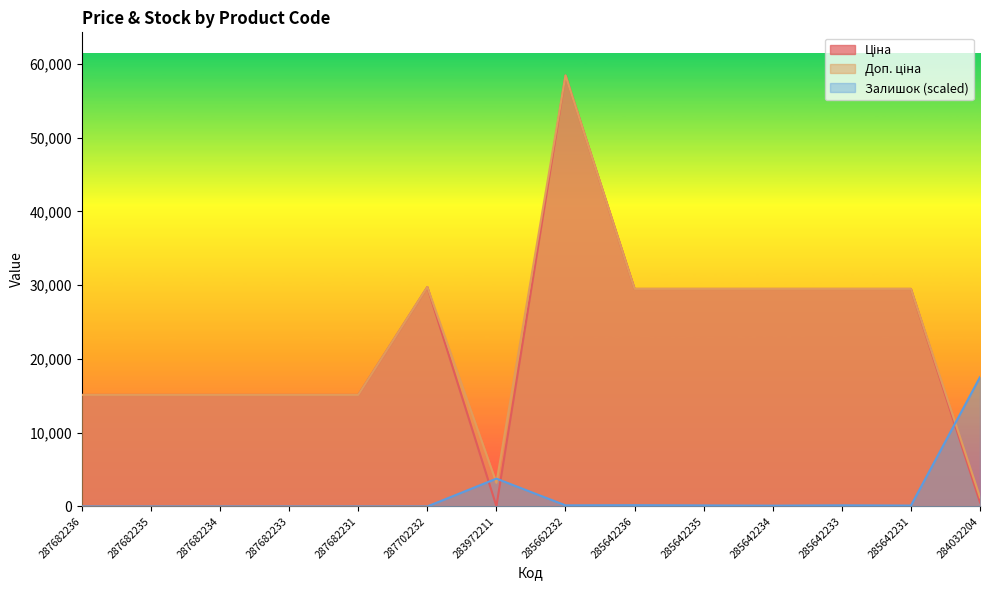

What are all the series names shown in the legend?

Ціна, Доп. ціна, Залишок